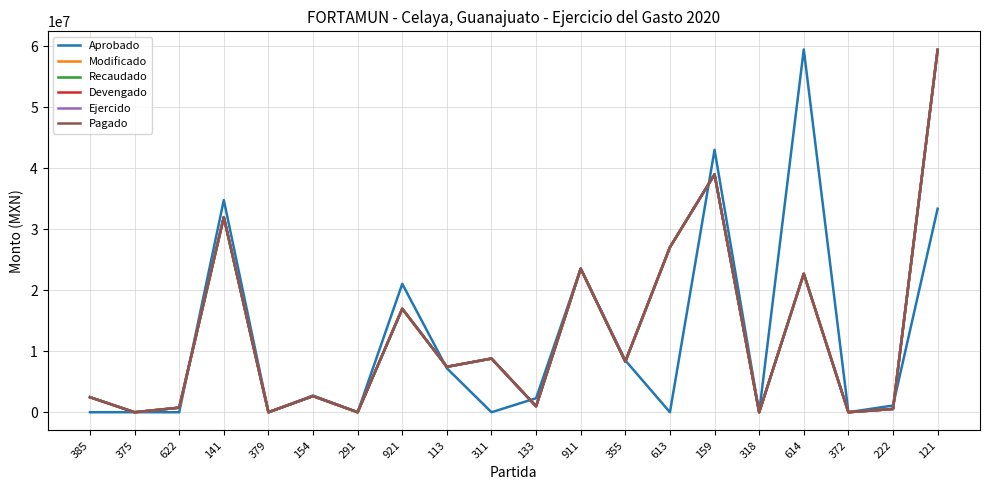

Reading left to right, transcribe all the data shown in this chart.

Aprobado: 385=0.0	375=11000.0	622=0.0	141=34775778.4	379=11000.0	154=2742928.0	291=0.0	921=21040806.8	113=7210680.2	311=0.0	133=2300000.0	911=23536625.9	355=8500000.0	613=0.0	159=43015670.0	318=0.0	614=59460422.0	372=11000.0	222=1100000.0	121=33354405.8
Modificado: 385=2466105.3	375=2342.1	622=752414.7	141=31979373.5	379=1741.0	154=2643761.6	291=4222.0	921=16959920.2	113=7450896.3	311=8801854.4	133=972019.6	911=23536625.9	355=8301824.7	613=27045515.5	159=38993035.4	318=236.8	614=22706644.7	372=4479.9	222=539159.6	121=59395400.6
Recaudado: 385=2466105.3	375=2342.1	622=752414.7	141=31979373.5	379=1741.0	154=2643761.6	291=4222.0	921=16959920.2	113=7450896.3	311=8801854.4	133=972019.6	911=23536625.9	355=8301824.7	613=27045515.5	159=38993035.4	318=236.8	614=22706644.7	372=4479.9	222=539159.6	121=59395400.6
Devengado: 385=2466105.3	375=2342.1	622=752414.7	141=31979373.5	379=1741.0	154=2643761.6	291=4222.0	921=16959920.2	113=7450896.3	311=8801854.4	133=972019.6	911=23536625.9	355=8301824.7	613=27045515.5	159=38993035.4	318=236.8	614=22706644.7	372=4479.9	222=539159.6	121=59395400.6
Ejercido: 385=2466105.3	375=2342.1	622=752414.7	141=31979373.5	379=1741.0	154=2643761.6	291=4222.0	921=16959920.2	113=7450896.3	311=8801854.4	133=972019.6	911=23536625.9	355=8301824.7	613=27045515.5	159=38993035.4	318=236.8	614=22706644.7	372=4479.9	222=539159.6	121=59395400.6
Pagado: 385=2466105.3	375=2342.1	622=752414.7	141=31979373.5	379=1741.0	154=2643761.6	291=4222.0	921=16959920.2	113=7450896.3	311=8801854.4	133=972019.6	911=23536625.9	355=8301824.7	613=27045515.5	159=38993035.4	318=236.8	614=22706644.7	372=4479.9	222=539159.6	121=59395400.6